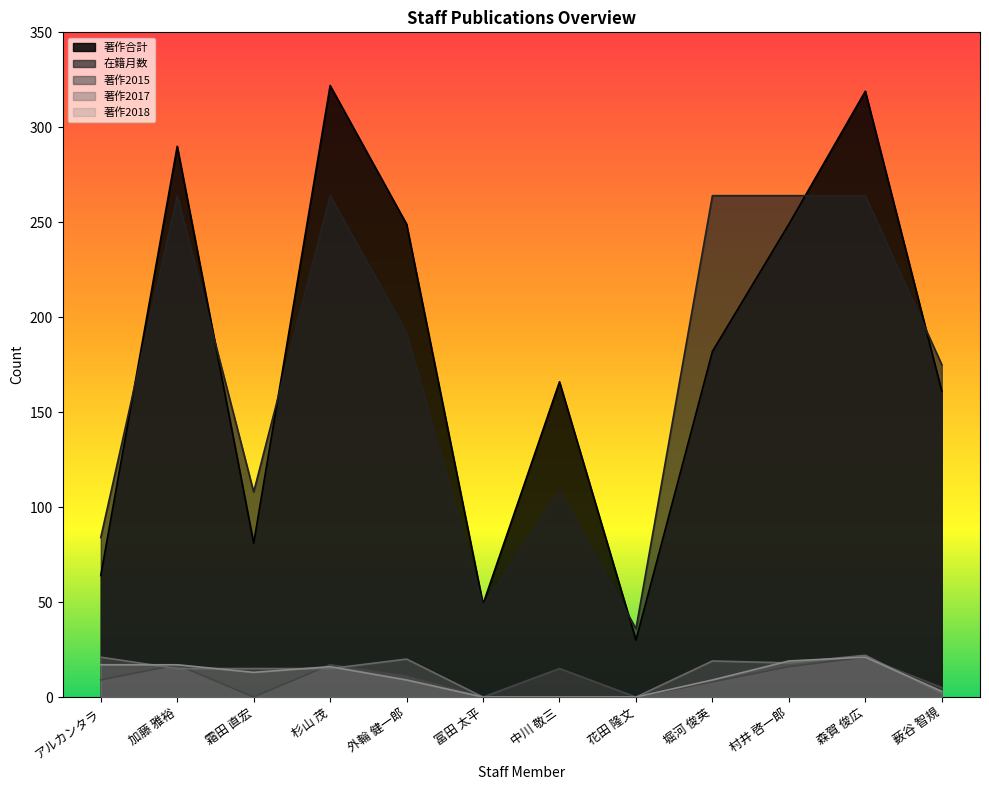

Reading left to right, what are all the values shown in this chart?

著作合計: 64	290	81	322	249	49	166	30	182	249	319	161
在籍月数: 84	264	108	264	192	48	109	36	264	264	264	175
著作2015: 9	17	0	17	11	0	15	0	8	16	21	5
著作2017: 21	15	15	15	20	0	0	0	19	18	22	2
著作2018: 17	17	13	16	9	0	0	0	9	19	21	3